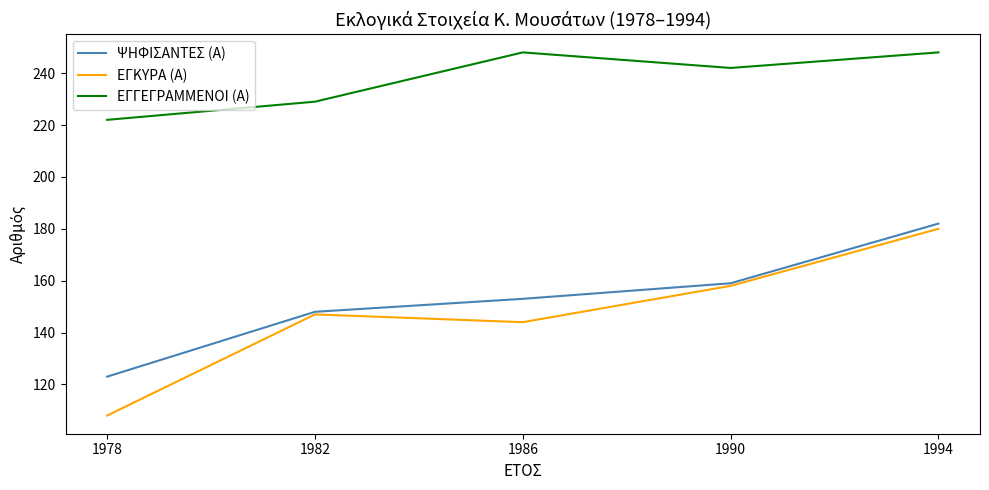

In ΕΓΓΕΓΡΑΜΜΕΝΟΙ (Α), how many points are higher than both neighbors (excluding endpoints)?

1